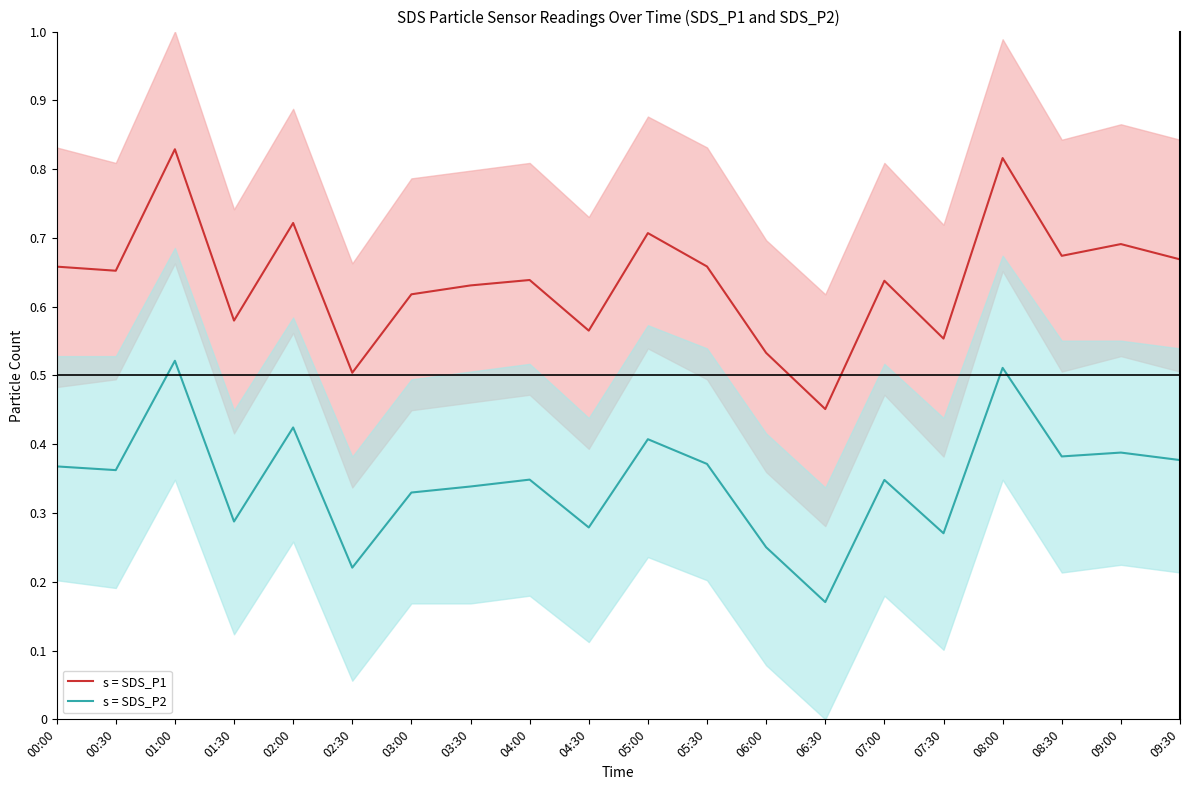

At which category does s = SDS_P1 reach its first local peak?

01:00